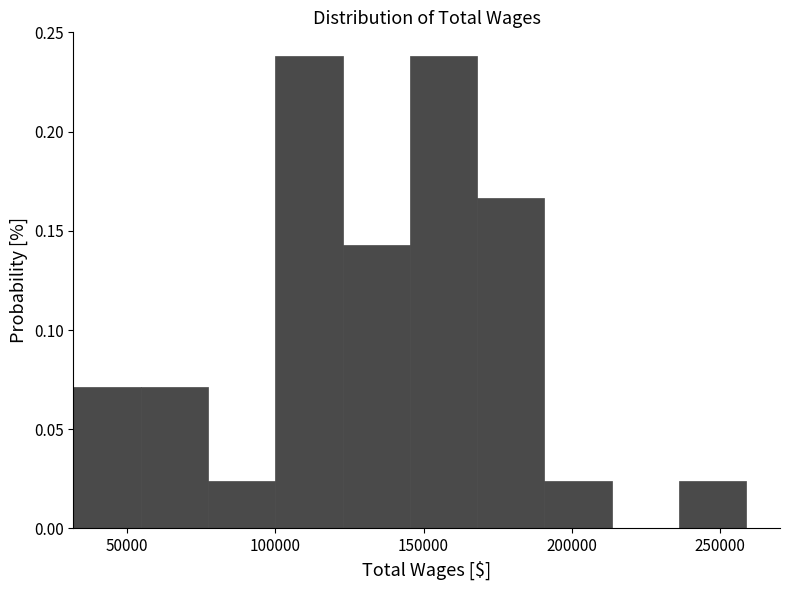

Reading left to right, transcribe this chart: for each bar, give the range it covers on the x-axis and its height. Neither the bar edges nor the heights are printed on the chart, so give them approximately, as read against the axes.

30000 to 55000: 0.070
55000 to 75000: 0.070
75000 to 100000: 0.025
100000 to 125000: 0.240
125000 to 145000: 0.145
145000 to 170000: 0.240
170000 to 190000: 0.165
190000 to 215000: 0.025
215000 to 235000: 0
235000 to 260000: 0.025